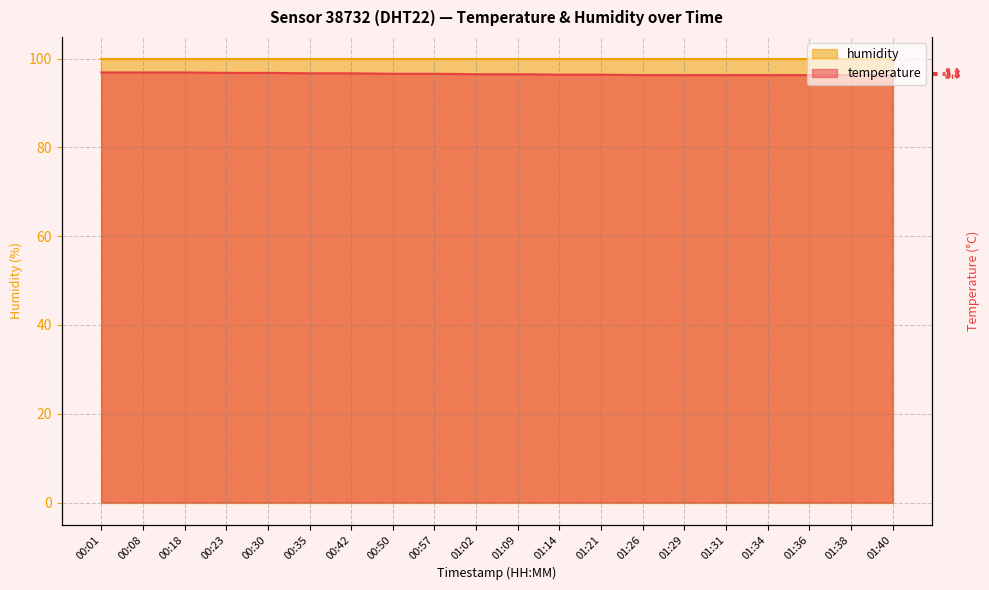

Reading left to right, extract all data points from this chart.

96.9	96.9	96.9	96.8	96.8	96.7	96.7	96.6	96.6	96.5	96.5	96.4	96.4	96.3	96.3	96.3	96.3	96.3	96.3	96.3